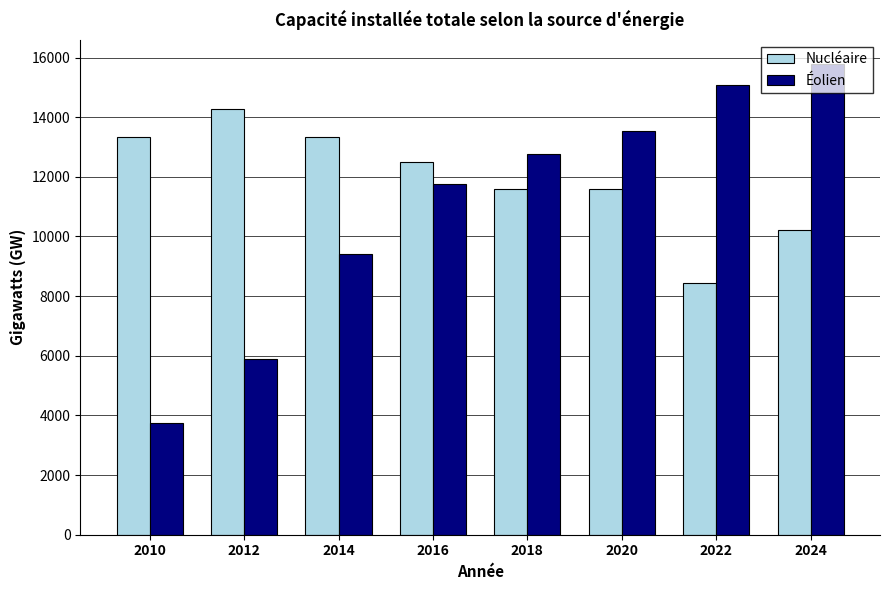

Rank the series at 2016 from highest to lowest value.

Nucléaire, Éolien